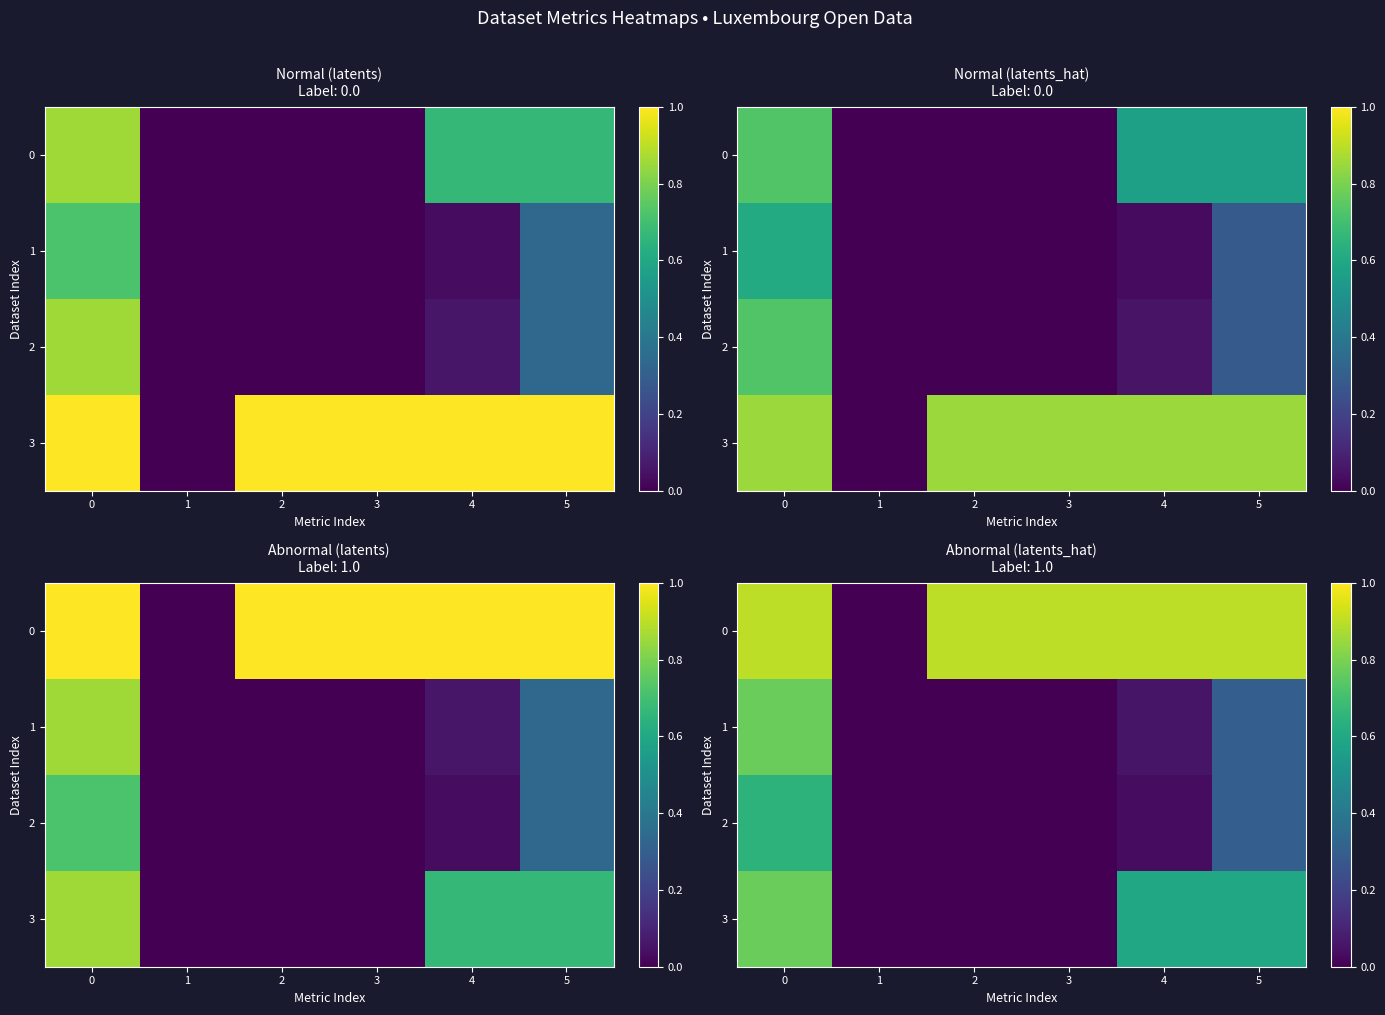

What is the difference between the maximum and minimum values in the 1 series?

0.8